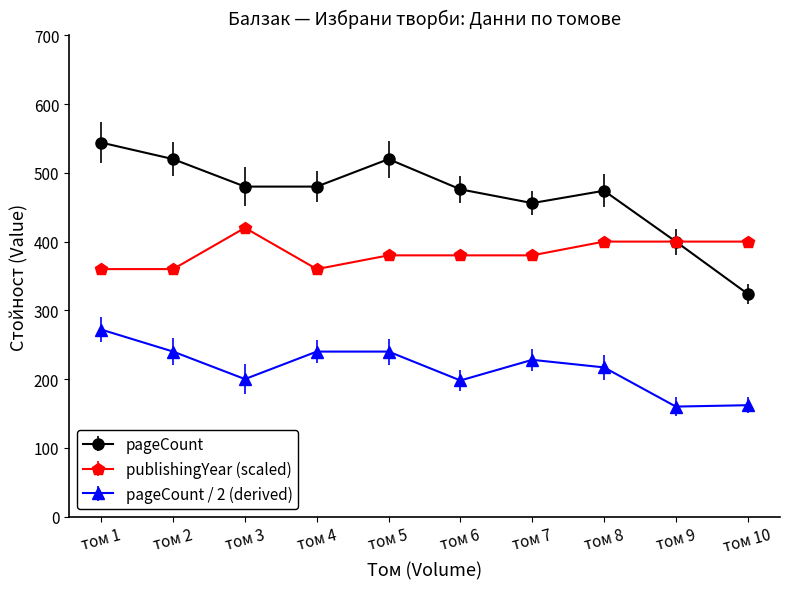

What is the minimum value shown in the chart?

160